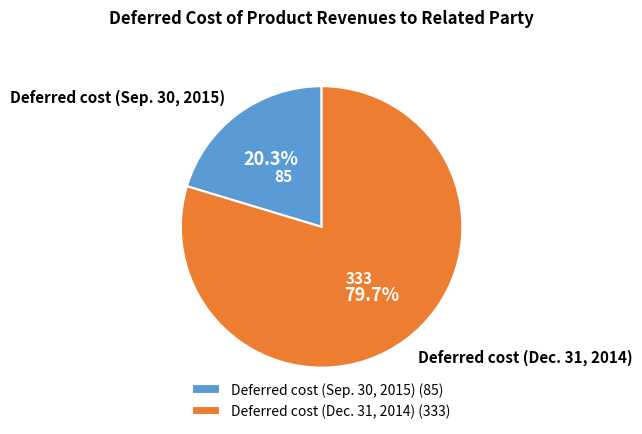

To the nearest percent, what percentage of the pie is Deferred cost (Sep. 30, 2015)?

20%